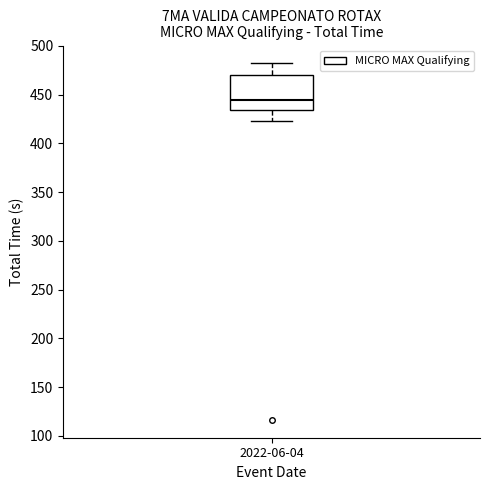

Where does the median line of the box for 2022-06-04 sit on the y-axis? The values are not printed on the chart, so give them approximately, as read against the axis.

445